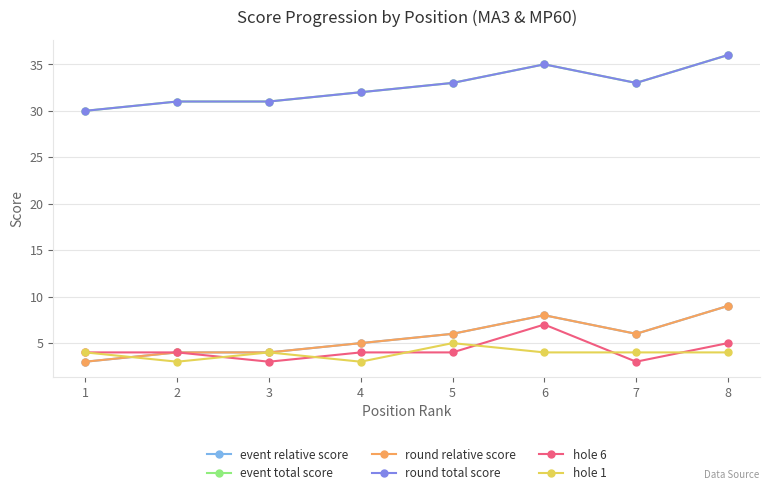

Does the chart have visible grid lines?

Yes